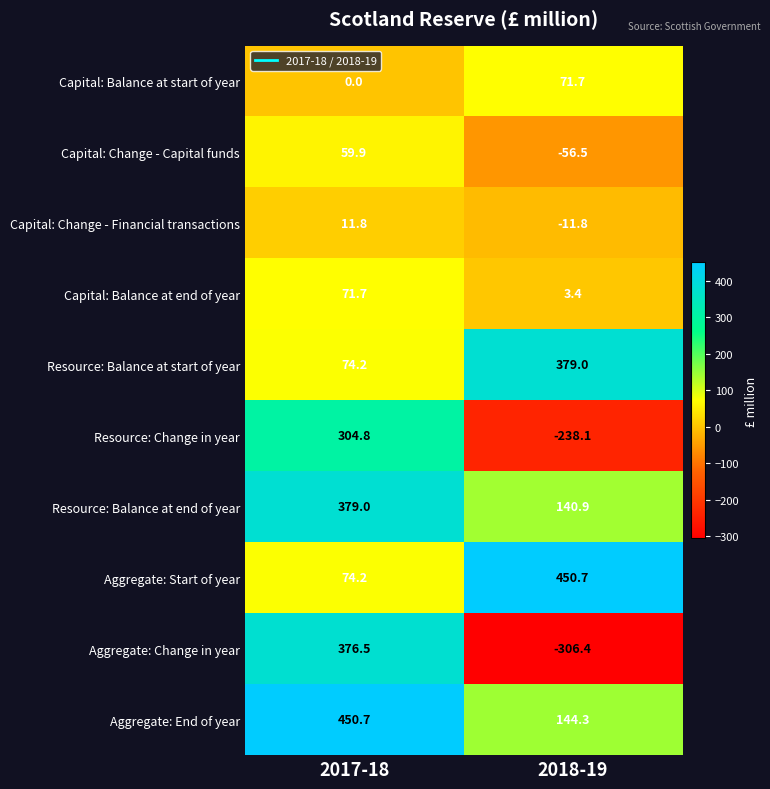

What is the greatest value displayed?

450.7